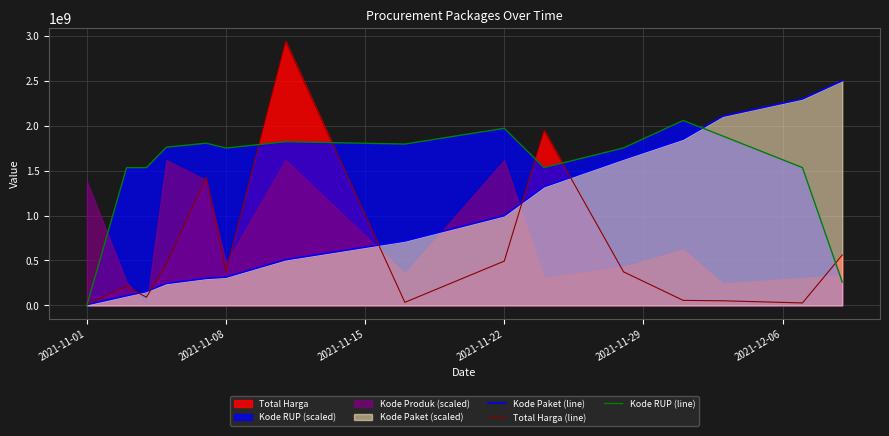

Is it true that Kode Paket (line) equals 997504876.5 at 2021-11-22?

True